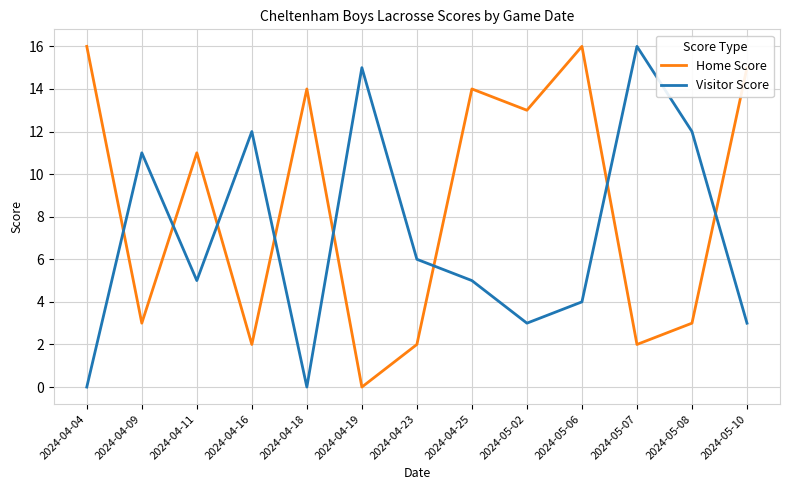

Reading left to right, list all the values displayed in this chart.

Home Score: 2024-04-04=16	2024-04-09=3	2024-04-11=11	2024-04-16=2	2024-04-18=14	2024-04-19=0	2024-04-23=2	2024-04-25=14	2024-05-02=13	2024-05-06=16	2024-05-07=2	2024-05-08=3	2024-05-10=15
Visitor Score: 2024-04-04=0	2024-04-09=11	2024-04-11=5	2024-04-16=12	2024-04-18=0	2024-04-19=15	2024-04-23=6	2024-04-25=5	2024-05-02=3	2024-05-06=4	2024-05-07=16	2024-05-08=12	2024-05-10=3